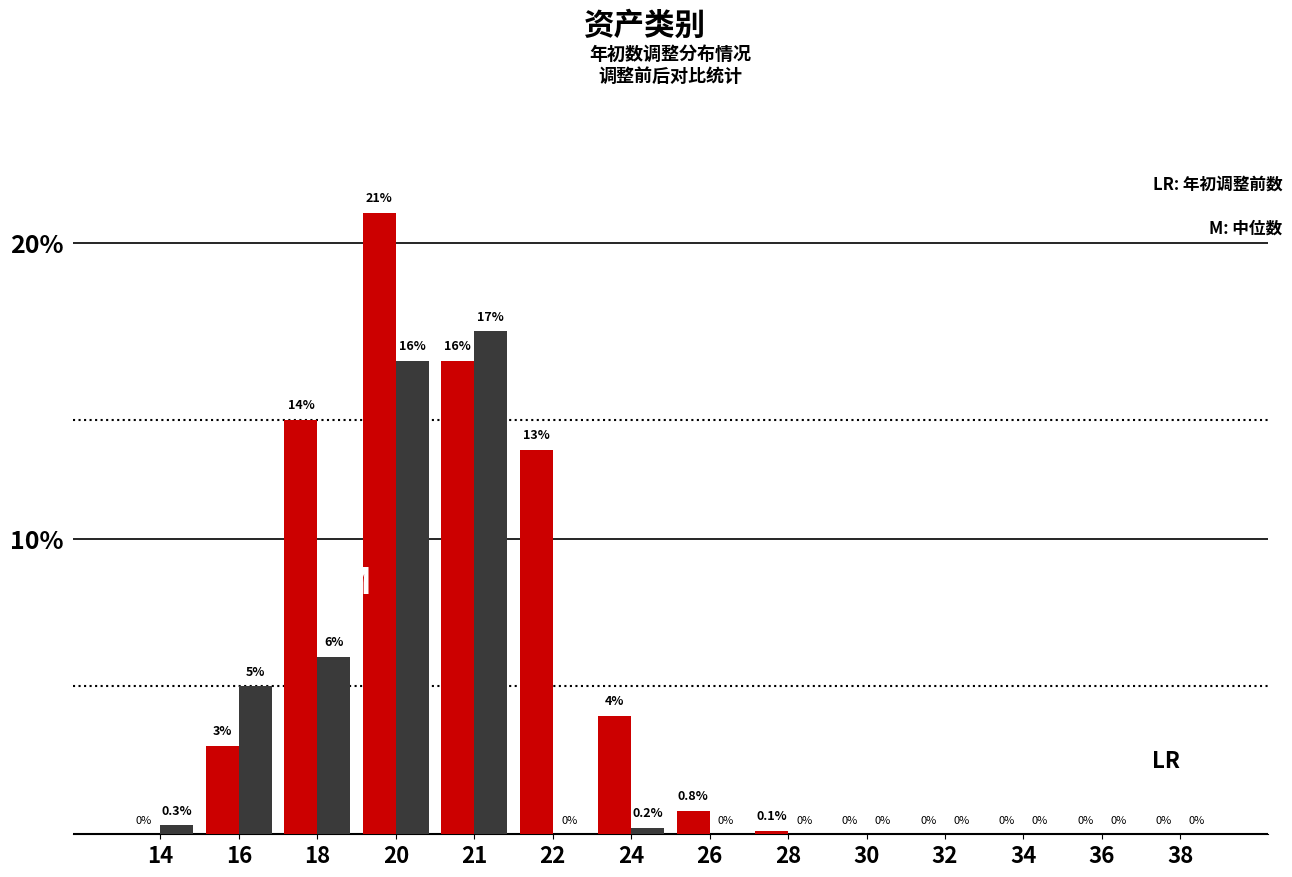

What is the greatest value displayed?

21.0